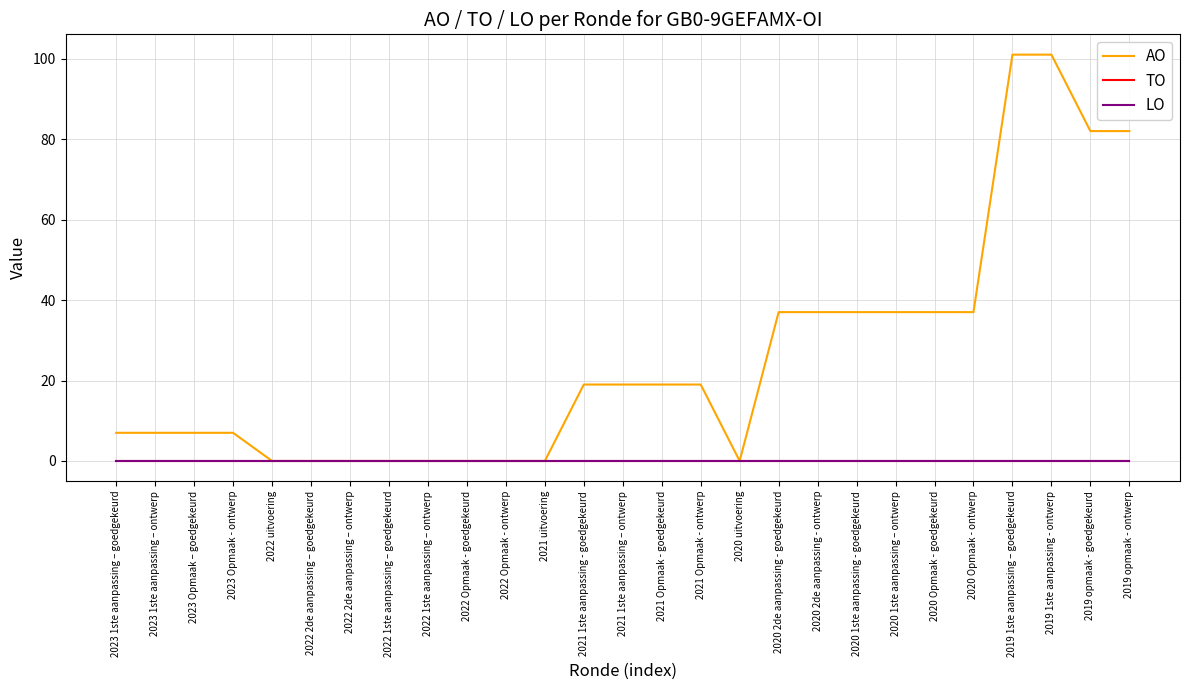

Is this an area chart (filled region under the line)?

No